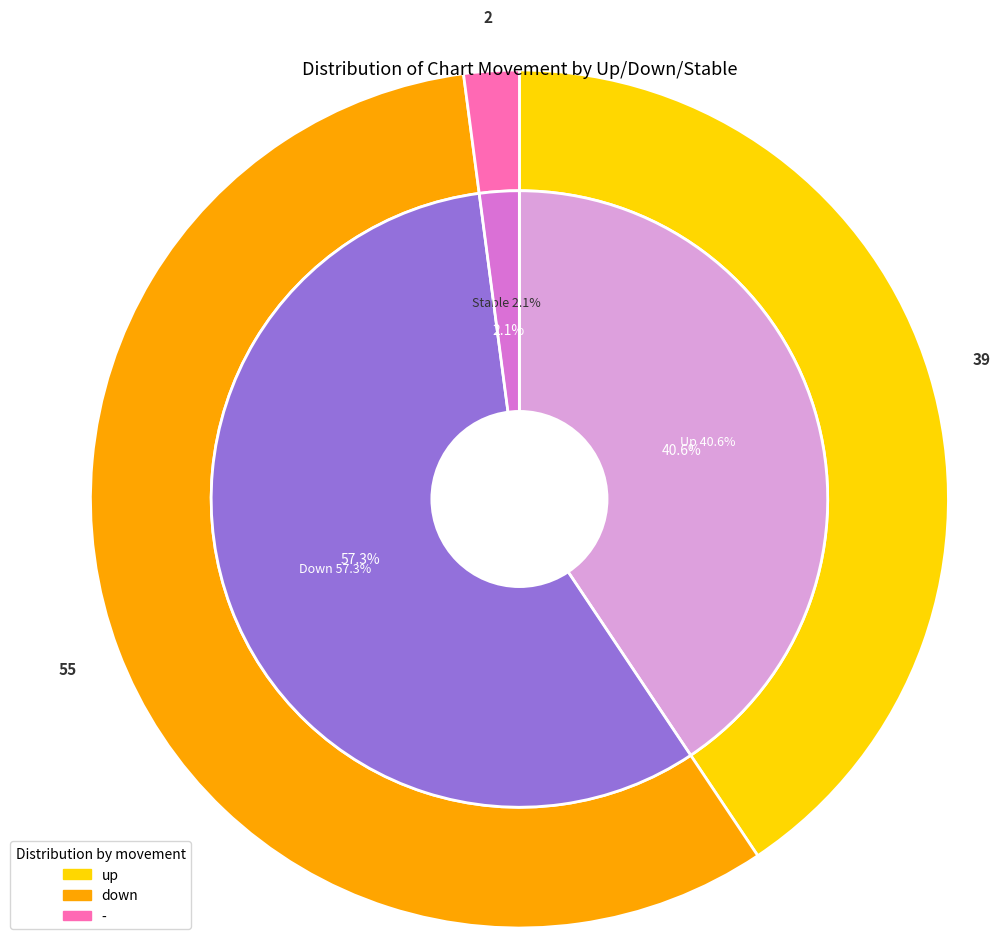

Which slice is the largest?

down